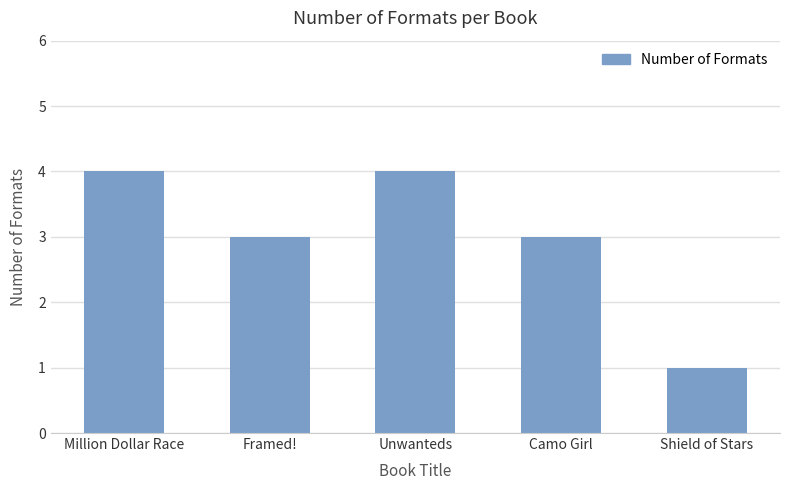

How many values are between 3 and 4?

4